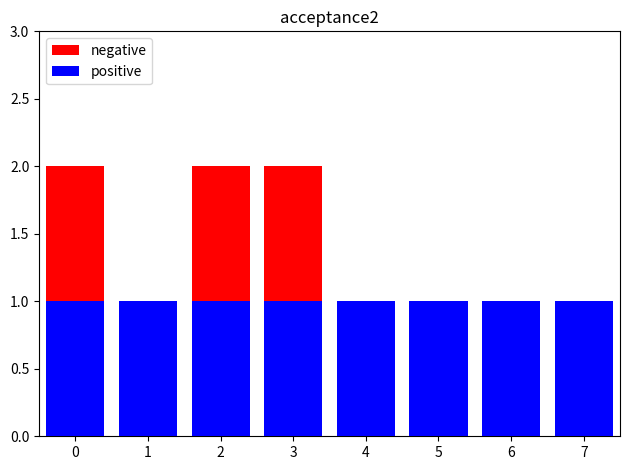

What is the sum of the negative values at 3 and 7?

3